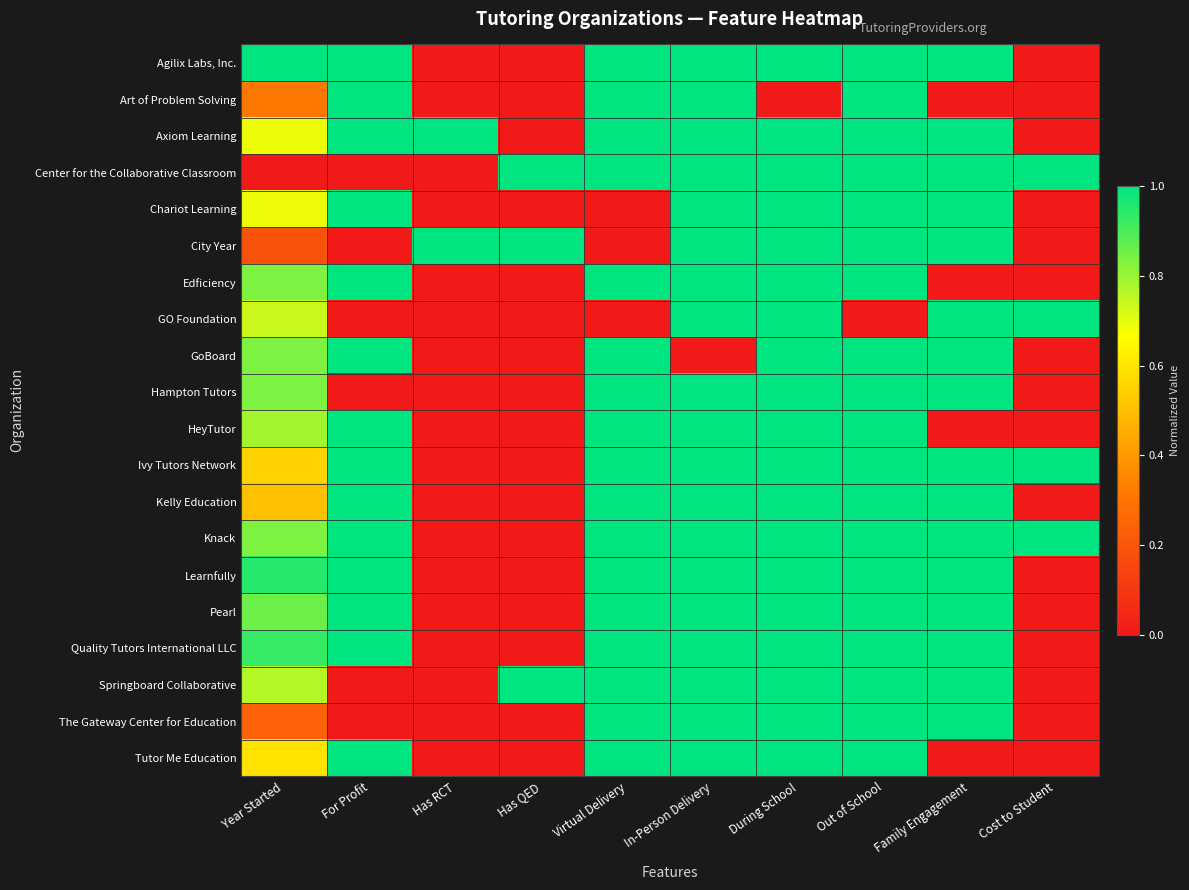

Reading left to right, transcribe all the data shown in this chart.

Agilix Labs, Inc.: Year Started=1.0	For Profit=1.0	Has RCT=0.0	Has QED=0.0	Virtual Delivery=1.0	In-Person Delivery=1.0	During School=1.0	Out of School=1.0	Family Engagement=1.0	Cost to Student=0.0
Art of Problem Solving: Year Started=0.3	For Profit=1.0	Has RCT=0.0	Has QED=0.0	Virtual Delivery=1.0	In-Person Delivery=1.0	During School=0.0	Out of School=1.0	Family Engagement=0.0	Cost to Student=0.0
Axiom Learning: Year Started=0.7	For Profit=1.0	Has RCT=1.0	Has QED=0.0	Virtual Delivery=1.0	In-Person Delivery=1.0	During School=1.0	Out of School=1.0	Family Engagement=1.0	Cost to Student=0.0
Center for the Collaborative Classroom: Year Started=0.0	For Profit=0.0	Has RCT=0.0	Has QED=1.0	Virtual Delivery=1.0	In-Person Delivery=1.0	During School=1.0	Out of School=1.0	Family Engagement=1.0	Cost to Student=1.0
Chariot Learning: Year Started=0.7	For Profit=1.0	Has RCT=0.0	Has QED=0.0	Virtual Delivery=0.0	In-Person Delivery=1.0	During School=1.0	Out of School=1.0	Family Engagement=1.0	Cost to Student=0.0
City Year: Year Started=0.2	For Profit=0.0	Has RCT=1.0	Has QED=1.0	Virtual Delivery=0.0	In-Person Delivery=1.0	During School=1.0	Out of School=1.0	Family Engagement=1.0	Cost to Student=0.0
Edficiency: Year Started=0.8	For Profit=1.0	Has RCT=0.0	Has QED=0.0	Virtual Delivery=1.0	In-Person Delivery=1.0	During School=1.0	Out of School=1.0	Family Engagement=0.0	Cost to Student=0.0
GO Foundation: Year Started=0.7	For Profit=0.0	Has RCT=0.0	Has QED=0.0	Virtual Delivery=0.0	In-Person Delivery=1.0	During School=1.0	Out of School=0.0	Family Engagement=1.0	Cost to Student=1.0
GoBoard: Year Started=0.8	For Profit=1.0	Has RCT=0.0	Has QED=0.0	Virtual Delivery=1.0	In-Person Delivery=0.0	During School=1.0	Out of School=1.0	Family Engagement=1.0	Cost to Student=0.0
Hampton Tutors: Year Started=0.8	For Profit=0.0	Has RCT=0.0	Has QED=0.0	Virtual Delivery=1.0	In-Person Delivery=1.0	During School=1.0	Out of School=1.0	Family Engagement=1.0	Cost to Student=0.0
HeyTutor: Year Started=0.8	For Profit=1.0	Has RCT=0.0	Has QED=0.0	Virtual Delivery=1.0	In-Person Delivery=1.0	During School=1.0	Out of School=1.0	Family Engagement=0.0	Cost to Student=0.0
Ivy Tutors Network: Year Started=0.5	For Profit=1.0	Has RCT=0.0	Has QED=0.0	Virtual Delivery=1.0	In-Person Delivery=1.0	During School=1.0	Out of School=1.0	Family Engagement=1.0	Cost to Student=1.0
Kelly Education: Year Started=0.5	For Profit=1.0	Has RCT=0.0	Has QED=0.0	Virtual Delivery=1.0	In-Person Delivery=1.0	During School=1.0	Out of School=1.0	Family Engagement=1.0	Cost to Student=0.0
Knack: Year Started=0.8	For Profit=1.0	Has RCT=0.0	Has QED=0.0	Virtual Delivery=1.0	In-Person Delivery=1.0	During School=1.0	Out of School=1.0	Family Engagement=1.0	Cost to Student=1.0
Learnfully: Year Started=1.0	For Profit=1.0	Has RCT=0.0	Has QED=0.0	Virtual Delivery=1.0	In-Person Delivery=1.0	During School=1.0	Out of School=1.0	Family Engagement=1.0	Cost to Student=0.0
Pearl: Year Started=0.9	For Profit=1.0	Has RCT=0.0	Has QED=0.0	Virtual Delivery=1.0	In-Person Delivery=1.0	During School=1.0	Out of School=1.0	Family Engagement=1.0	Cost to Student=0.0
Quality Tutors International LLC: Year Started=0.9	For Profit=1.0	Has RCT=0.0	Has QED=0.0	Virtual Delivery=1.0	In-Person Delivery=1.0	During School=1.0	Out of School=1.0	Family Engagement=1.0	Cost to Student=0.0
Springboard Collaborative: Year Started=0.8	For Profit=0.0	Has RCT=0.0	Has QED=1.0	Virtual Delivery=1.0	In-Person Delivery=1.0	During School=1.0	Out of School=1.0	Family Engagement=1.0	Cost to Student=0.0
The Gateway Center for Education: Year Started=0.2	For Profit=0.0	Has RCT=0.0	Has QED=0.0	Virtual Delivery=1.0	In-Person Delivery=1.0	During School=1.0	Out of School=1.0	Family Engagement=1.0	Cost to Student=0.0
Tutor Me Education: Year Started=0.6	For Profit=1.0	Has RCT=0.0	Has QED=0.0	Virtual Delivery=1.0	In-Person Delivery=1.0	During School=1.0	Out of School=1.0	Family Engagement=0.0	Cost to Student=0.0